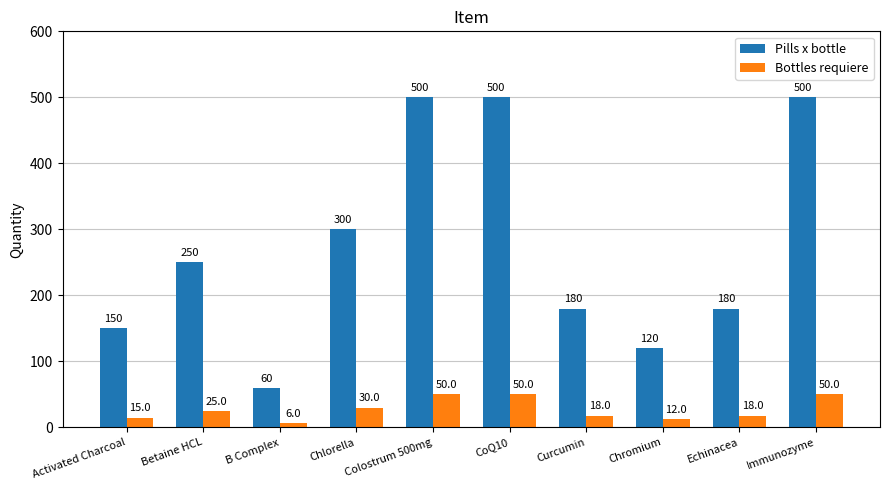

Which category has the lowest value across all series?

B Complex